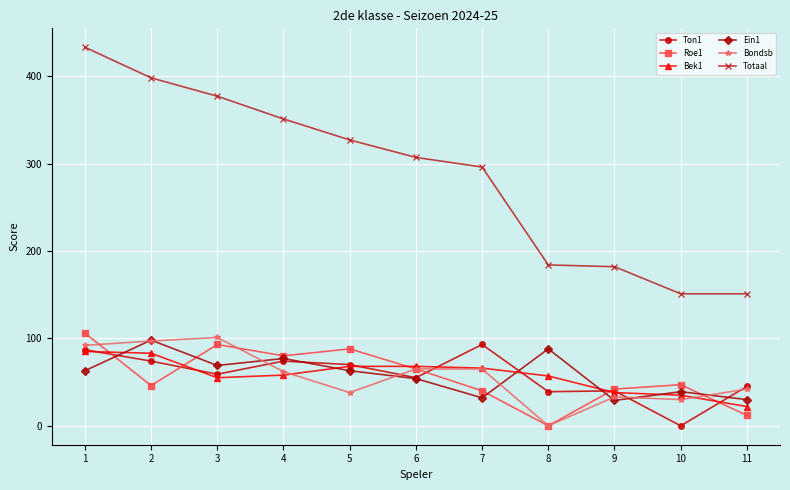

What is the maximum value for Totaal?

433